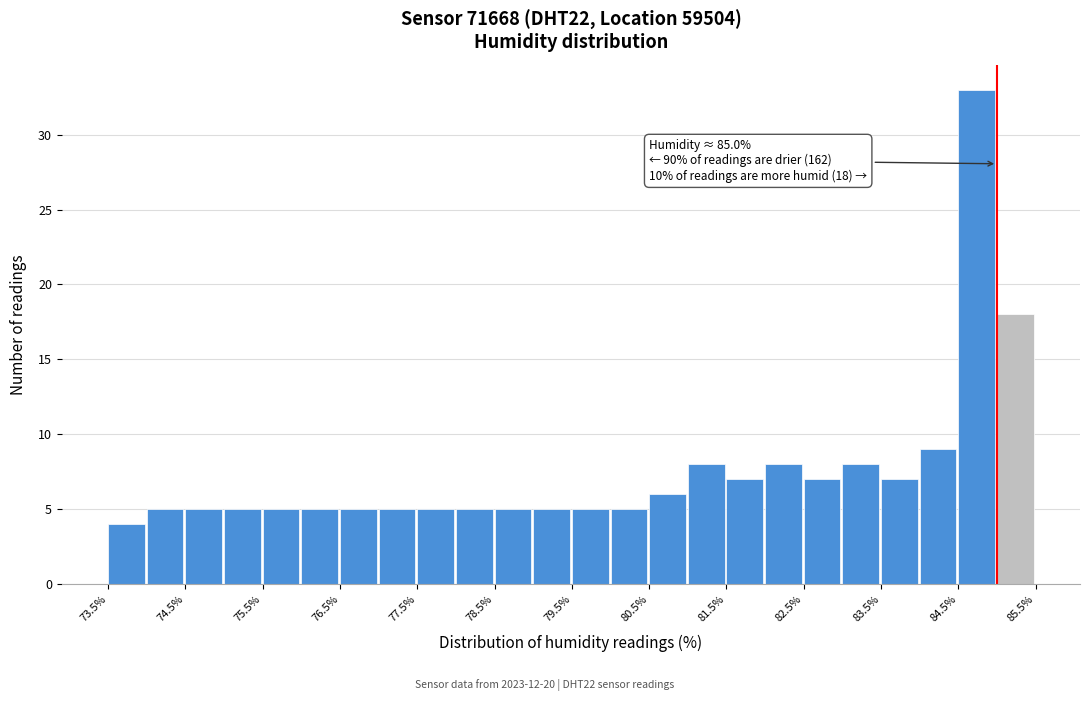

Which range on the x-axis has the tallest bar?

84.5 to 85.0